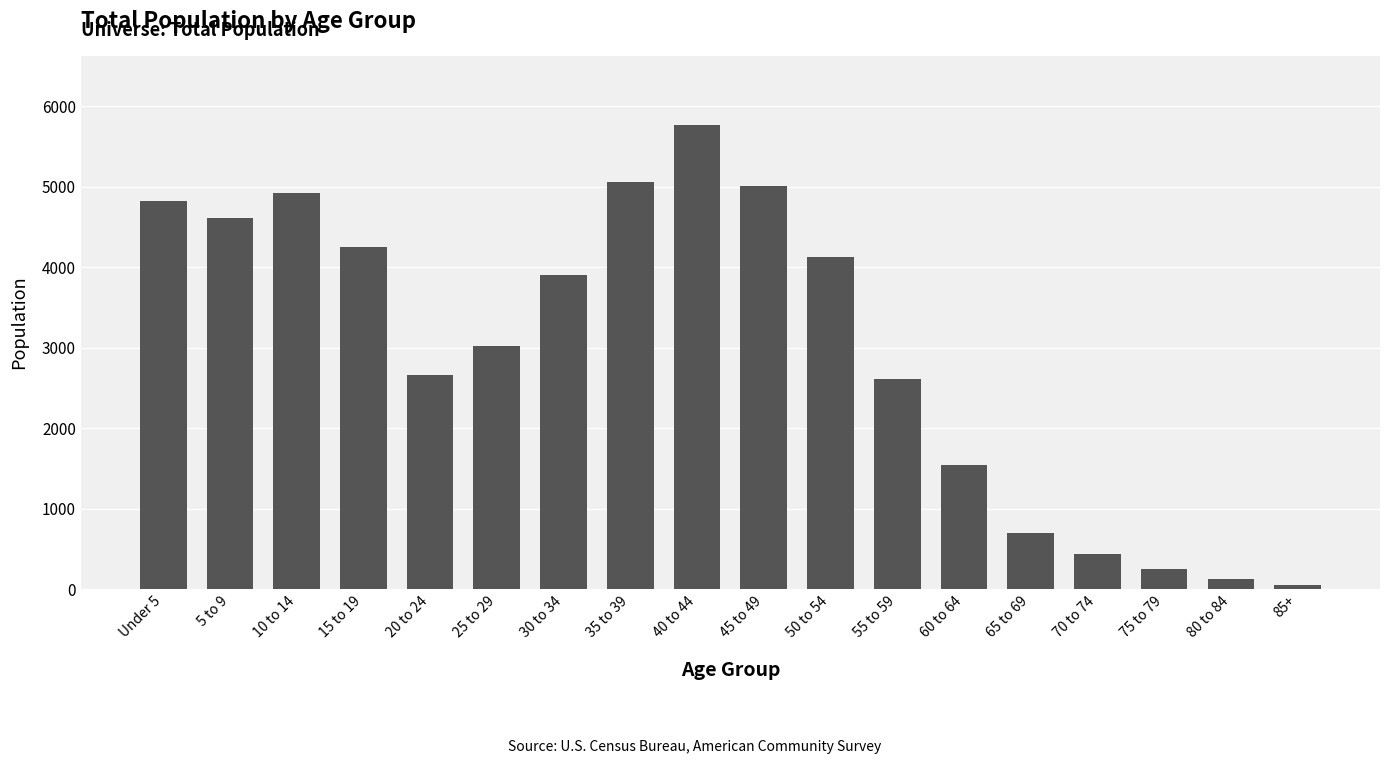

Does the chart contain any negative values?

No